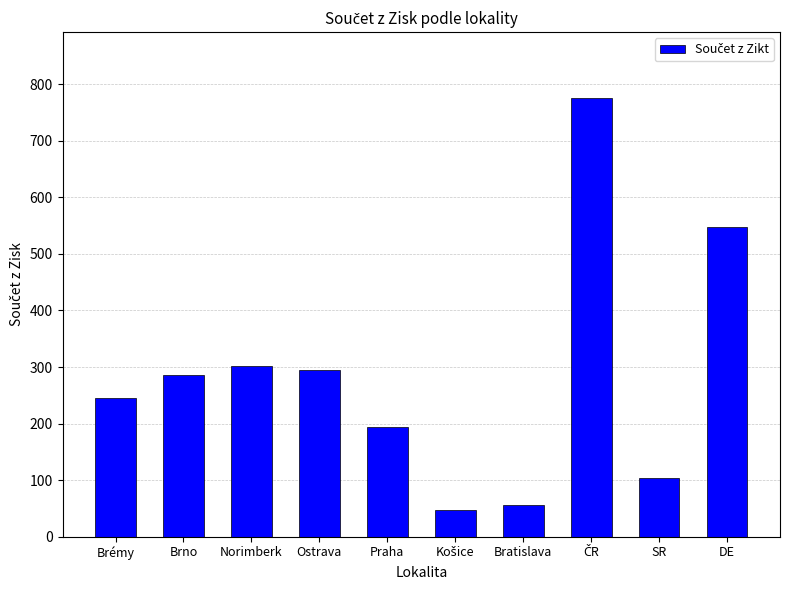

Are the bars grouped side by side (vs. stacked)?

No